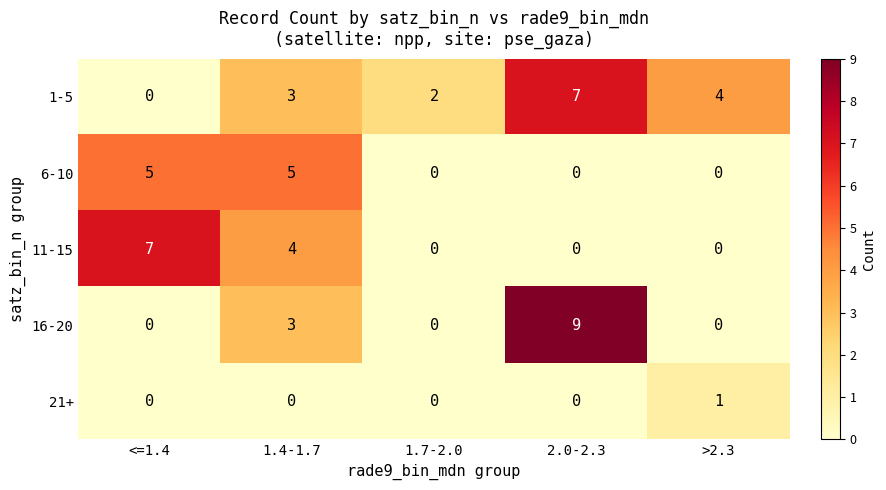

Reading left to right, extract all data points from this chart.

1-5: <=1.4=0	1.4-1.7=3	1.7-2.0=2	2.0-2.3=7	>2.3=4
6-10: <=1.4=5	1.4-1.7=5	1.7-2.0=0	2.0-2.3=0	>2.3=0
11-15: <=1.4=7	1.4-1.7=4	1.7-2.0=0	2.0-2.3=0	>2.3=0
16-20: <=1.4=0	1.4-1.7=3	1.7-2.0=0	2.0-2.3=9	>2.3=0
21+: <=1.4=0	1.4-1.7=0	1.7-2.0=0	2.0-2.3=0	>2.3=1